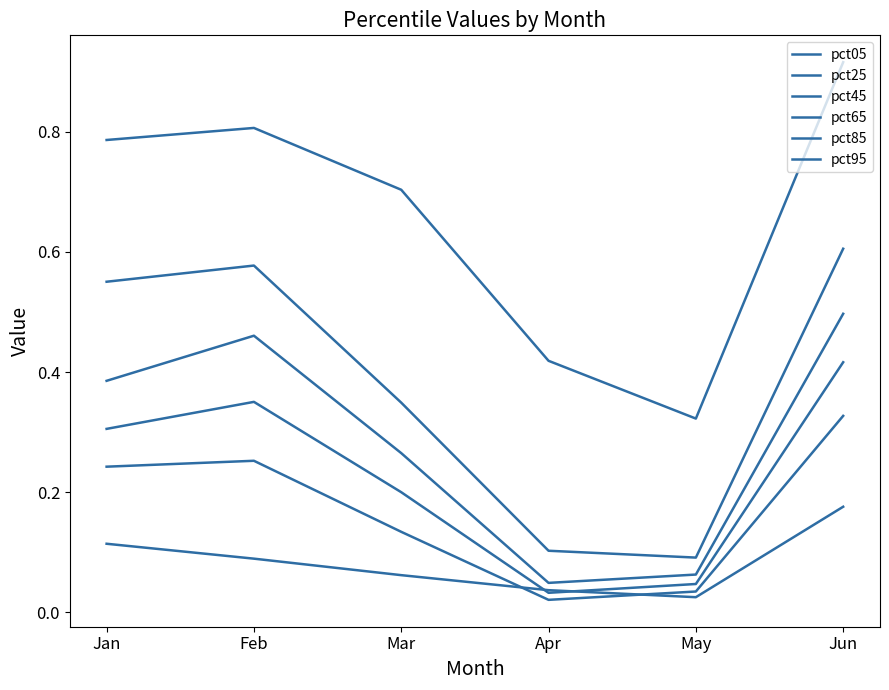

What is the value of the pct25 point at the 6th from the left?

0.3